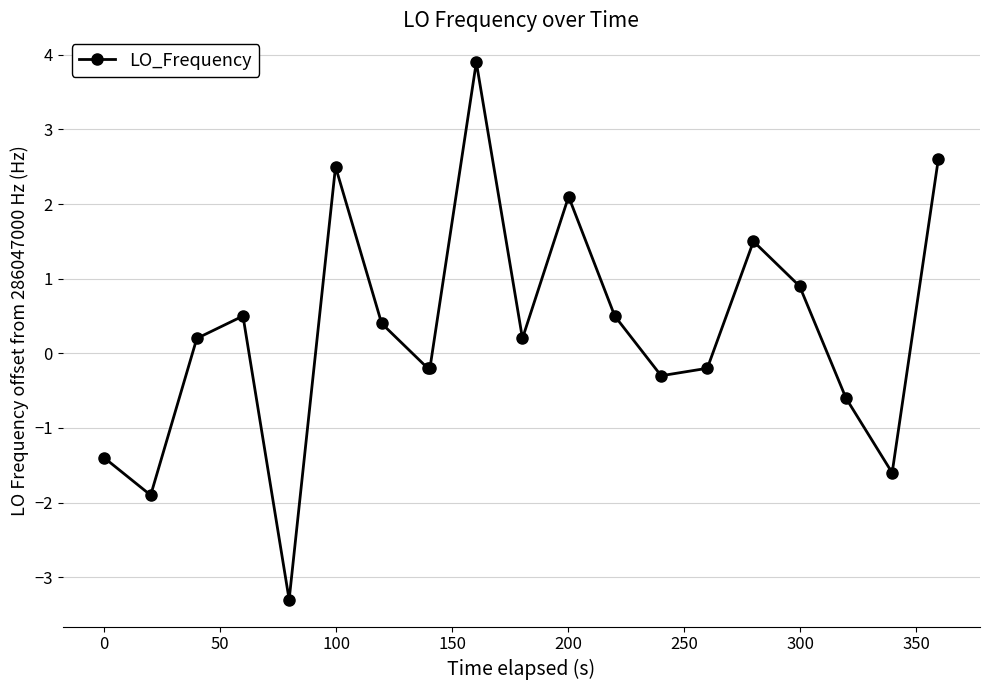

What is the value of the 14th point from the left?

-0.3